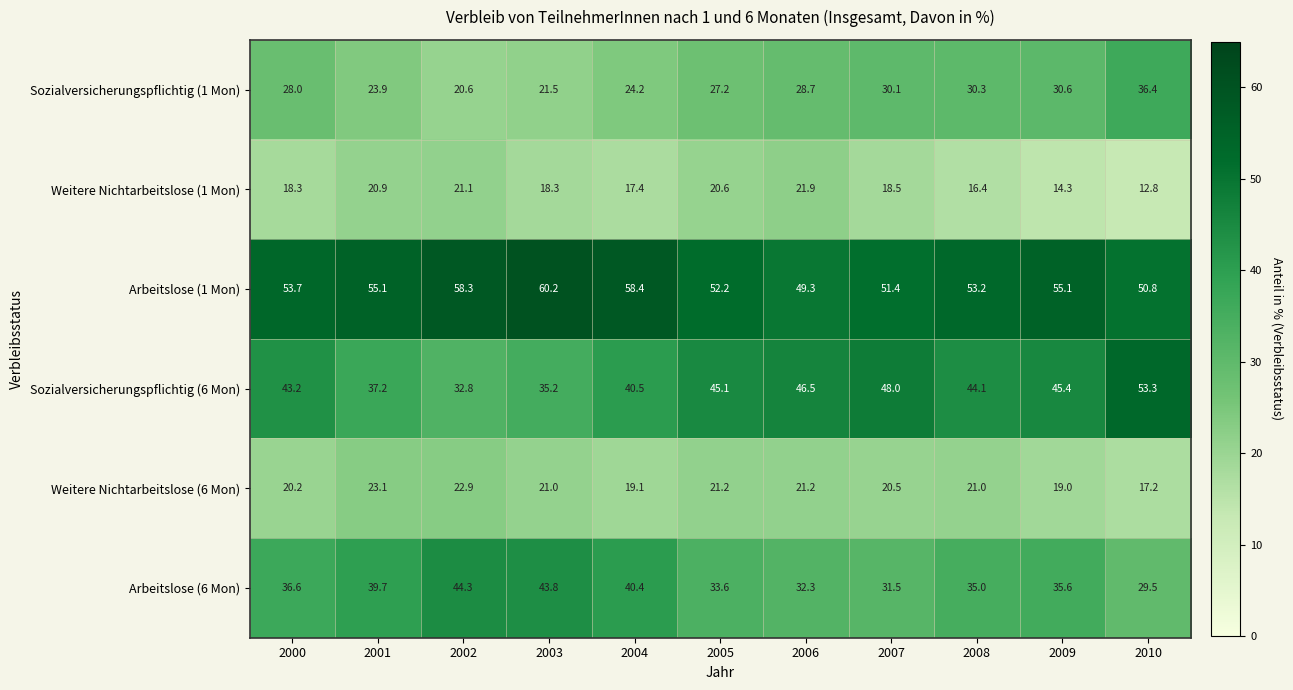

True or false: Arbeitslose (6 Mon) has a value of 48.0 at 2005.

False